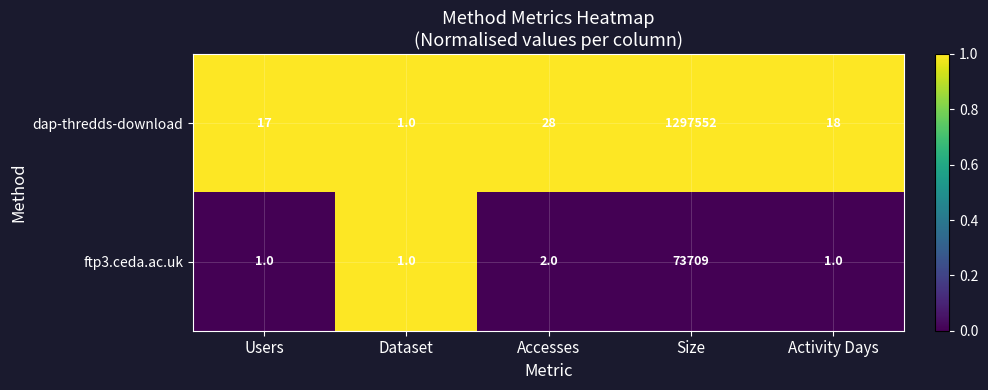

What is the spread (max minus min) of values at Size?

1223843